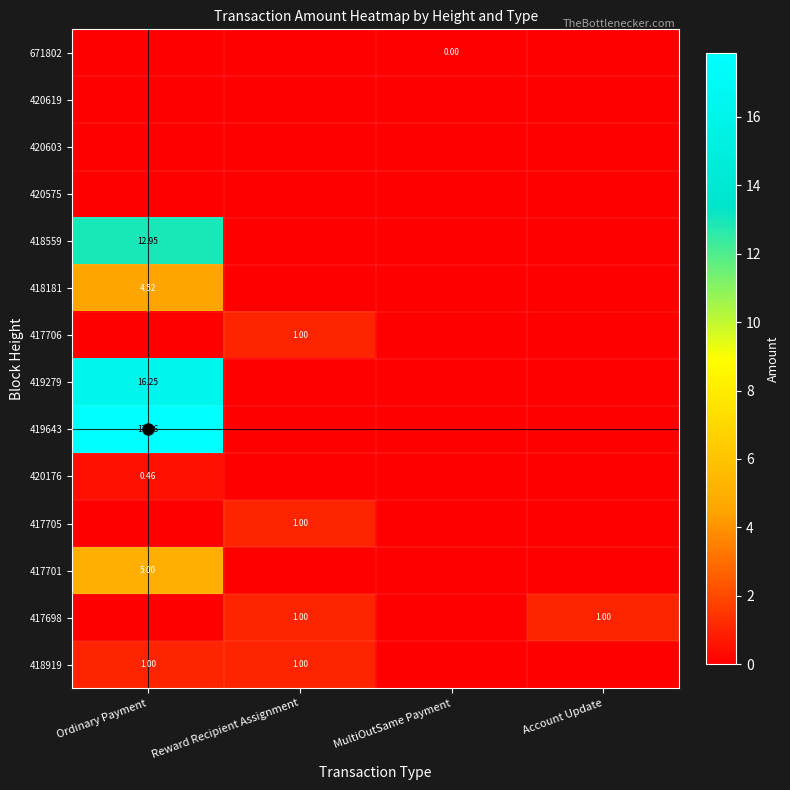

At which label does 417701 reach its peak?

Ordinary Payment